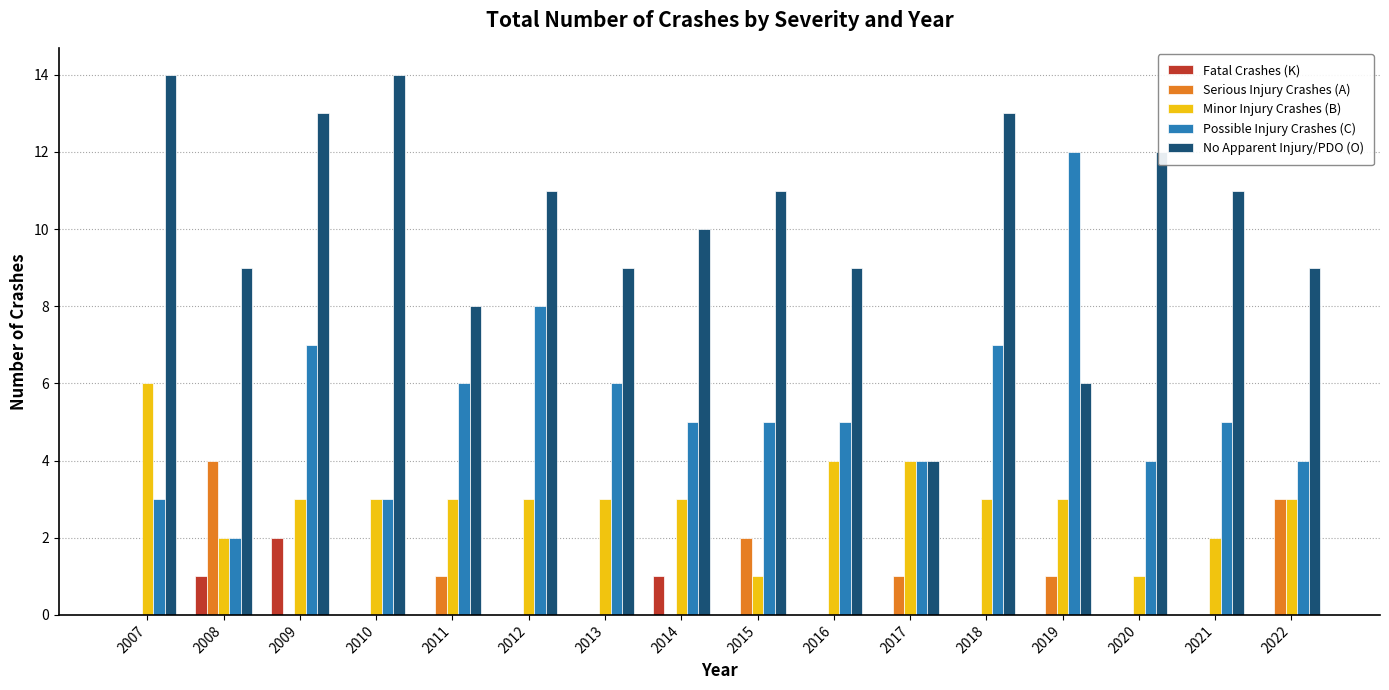

What is the sum of the No Apparent Injury/PDO (O) values at 2017 and 2008?

13